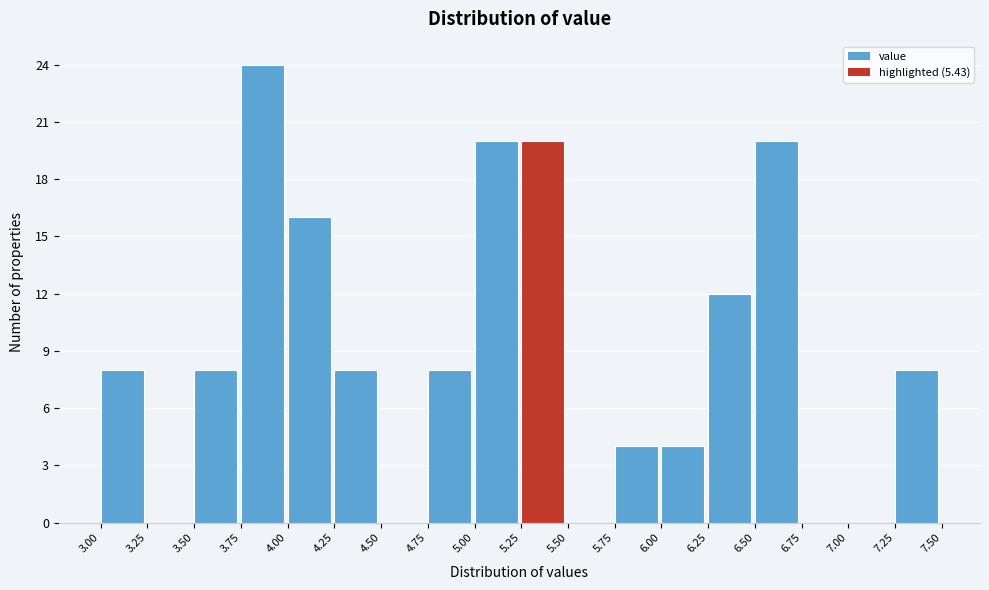

How tall is the bar that spans 6.25 to 6.50 on the x-axis? The values are not printed on the chart, so give them approximately, as read against the axis.

12